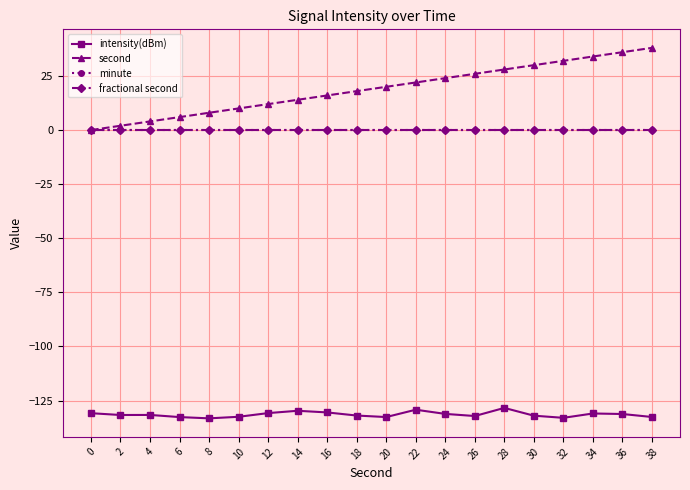

List the labels in order of minute value, largest first.

0, 2, 4, 6, 8, 10, 12, 14, 16, 18, 20, 22, 24, 26, 28, 30, 32, 34, 36, 38